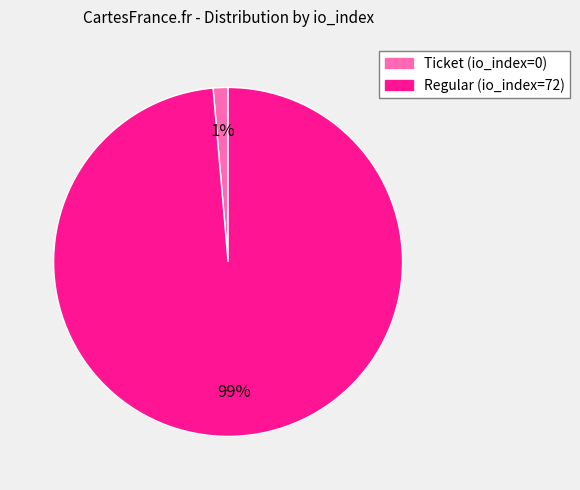

Combined, do Ticket (io_index=0) and Regular (io_index=72) account for over 50%?

Yes